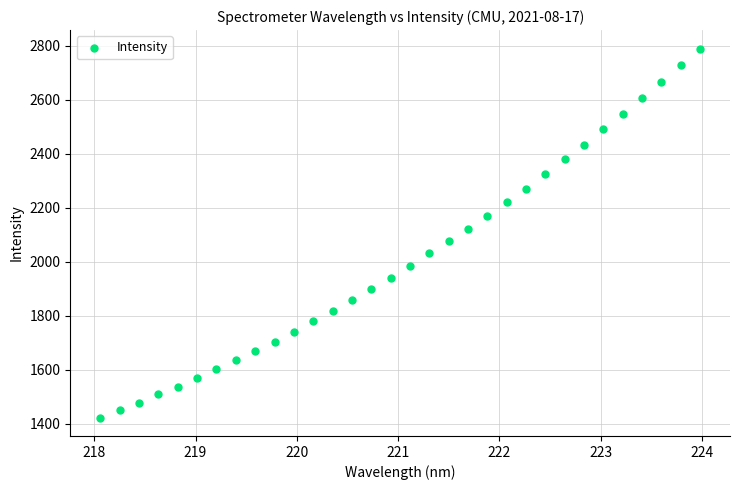

What is the range of Y values (max minus min)?

1366.3